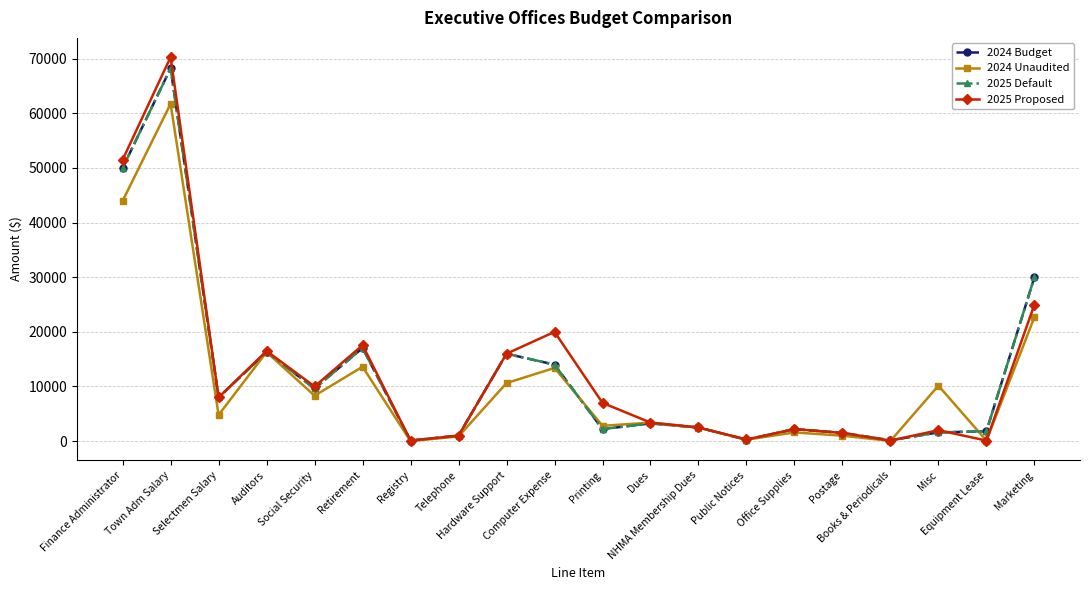

How many series are shown in this chart?

4